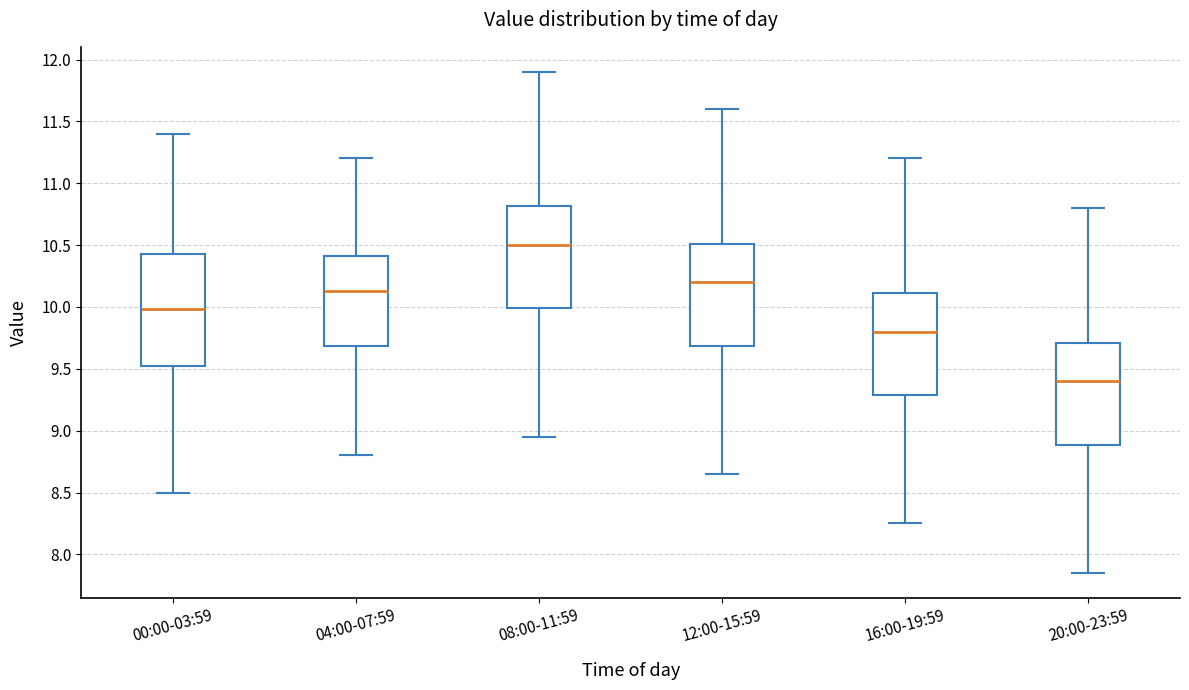

Comparing the boxes themselves (not the whiskers), which one is the tallest?

00:00-03:59